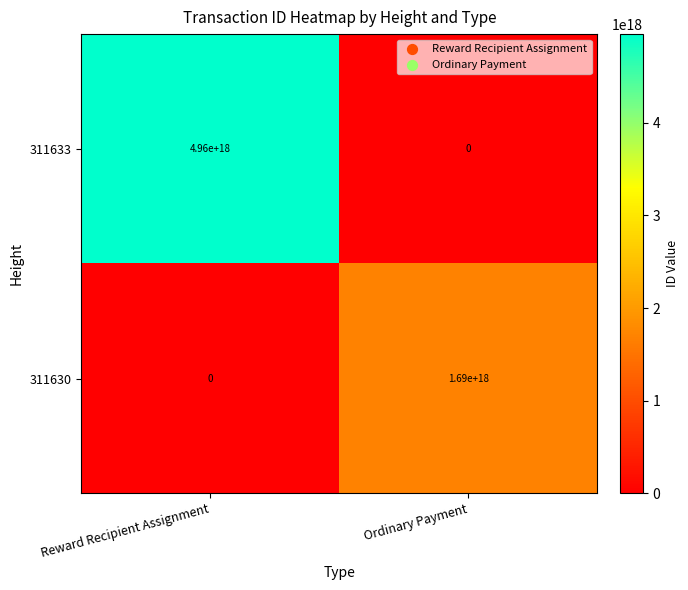

Rank the series at Ordinary Payment from highest to lowest value.

311630, 311633